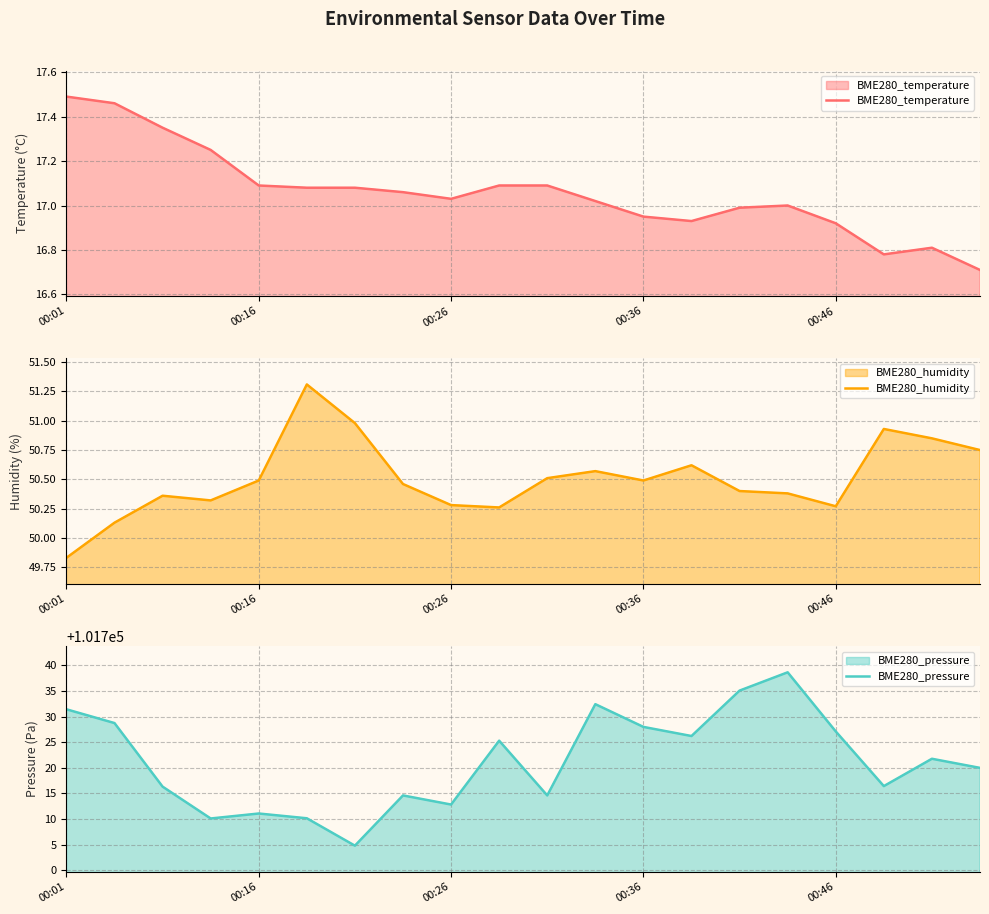

What value does the BME280_pressure series have at 6?

101704.8